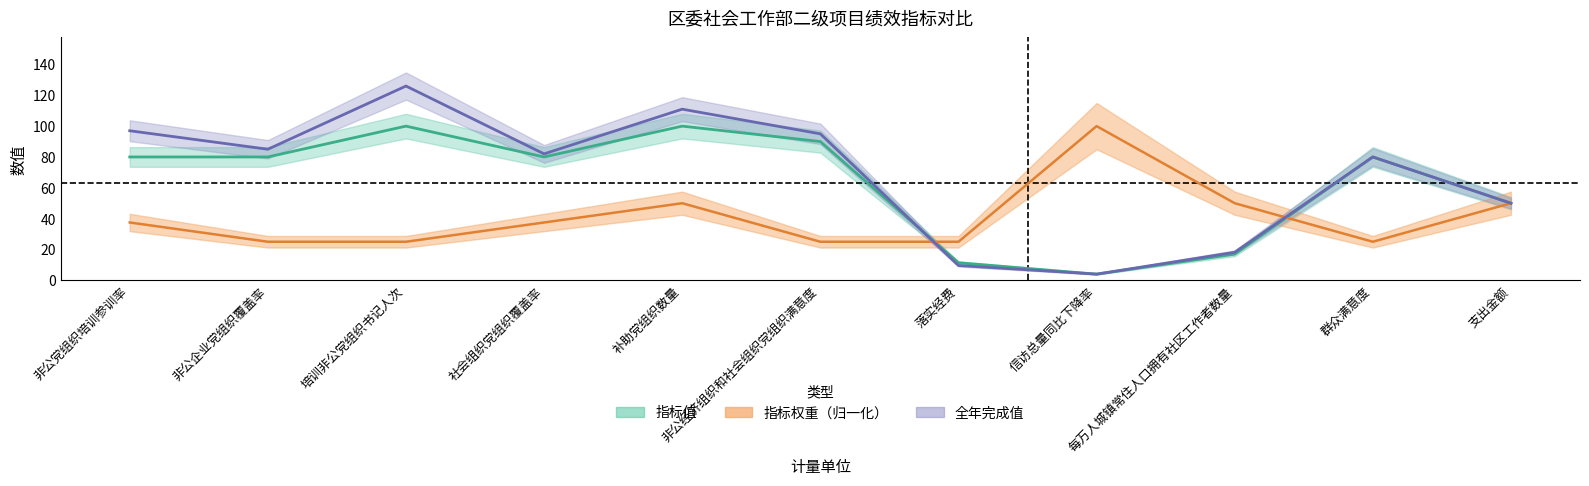

Which series has the largest range (max minus min)?

全年完成值